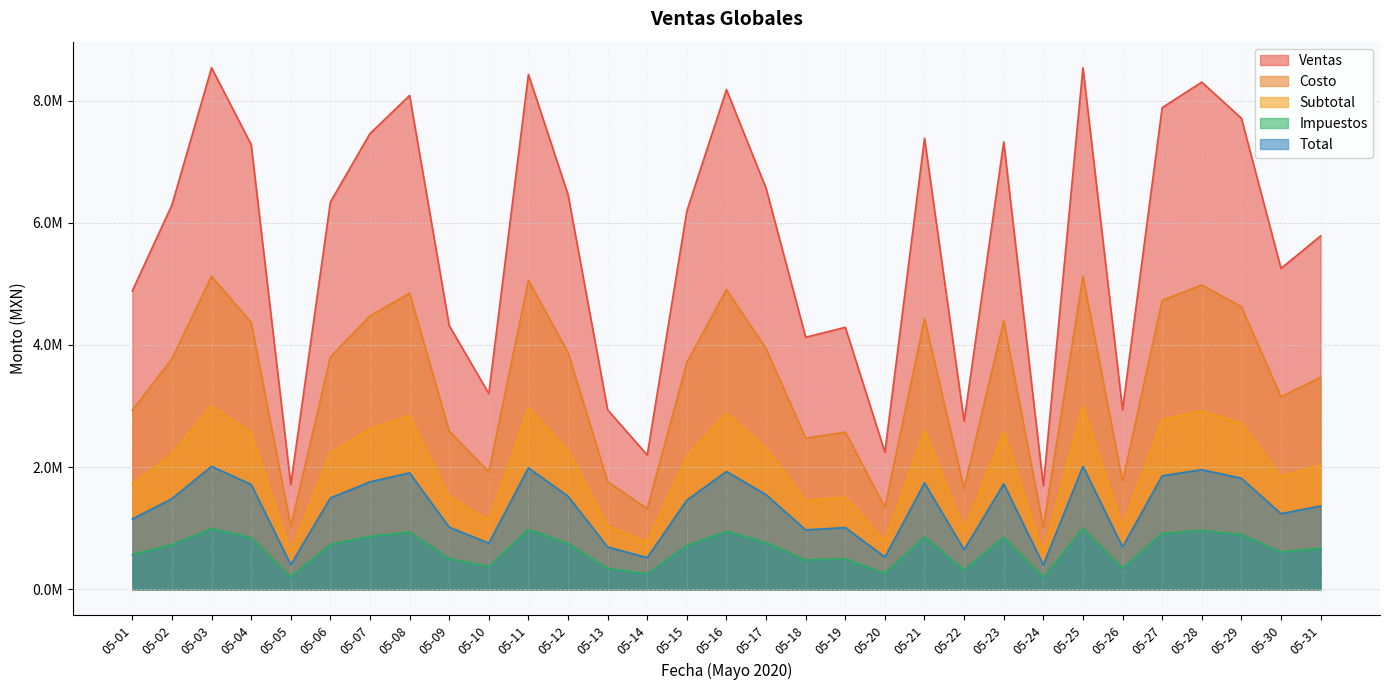

True or false: Impuestos and Ventas intersect in this chart.

False